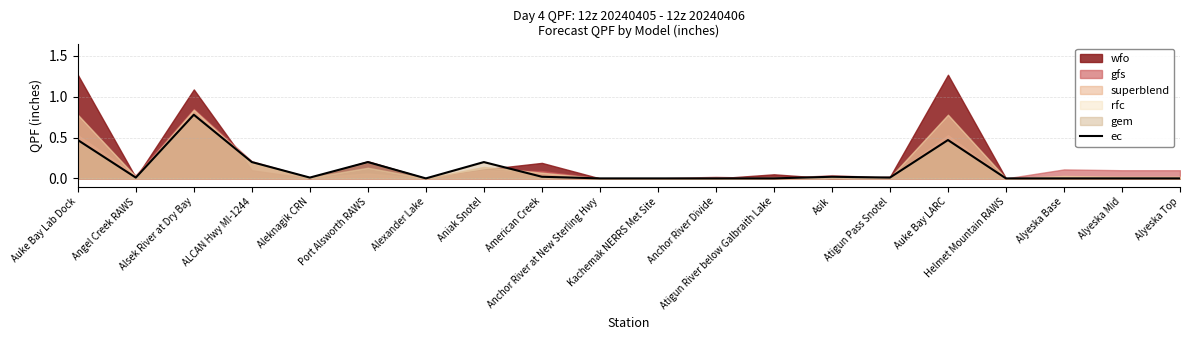

List the labels in order of value, largest first.

Alsek River at Dry Bay, Auke Bay Lab Dock, Auke Bay LARC, ALCAN Hwy MI-1244, Port Alsworth RAWS, Aniak Snotel, American Creek, Asik, Angel Creek RAWS, Aleknagik CRN, Atigun Pass Snotel, Alexander Lake, Anchor River at New Sterling Hwy, Kachemak NERRS Met Site, Anchor River Divide, Atigun River below Galbraith Lake, Helmet Mountain RAWS, Alyeska Base, Alyeska Mid, Alyeska Top